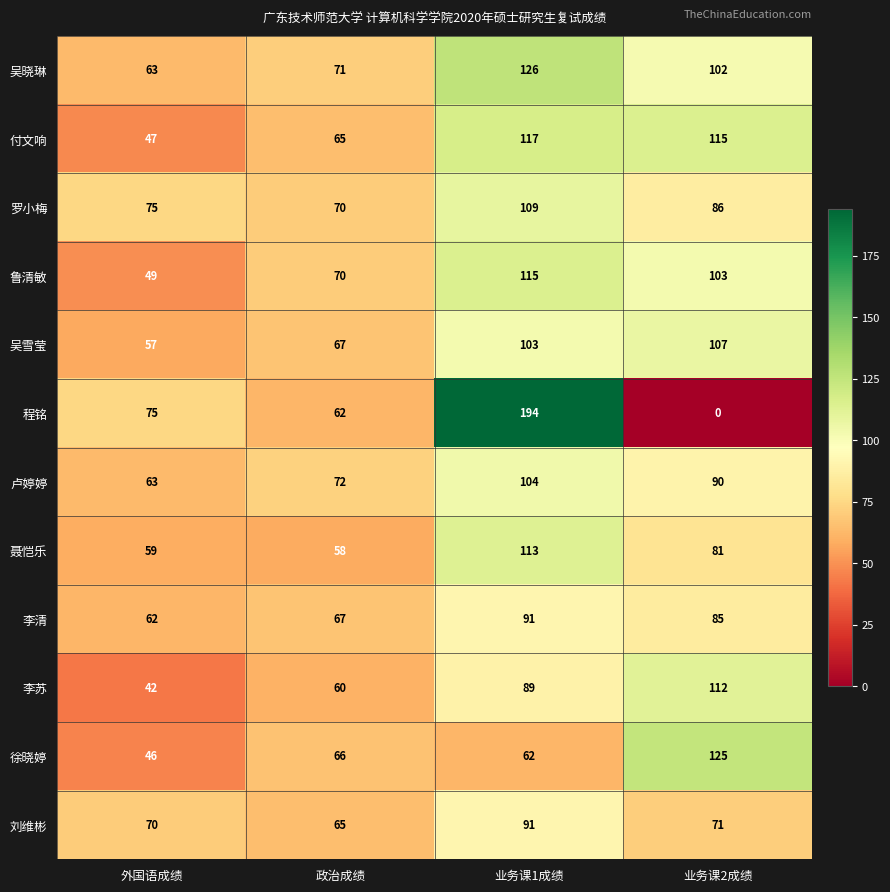

At how many categories does at least one series exceed 34?

4